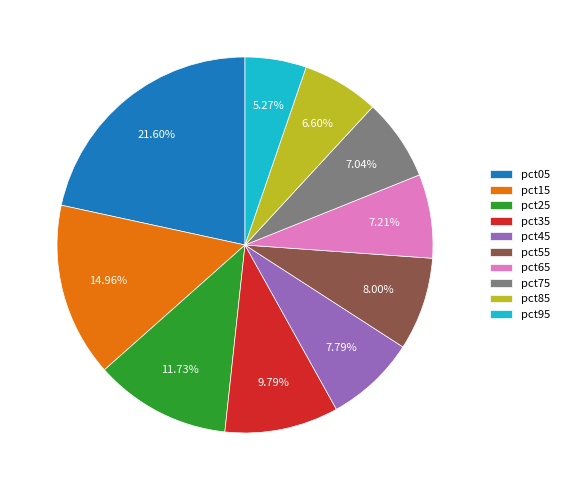

Is there a majority slice in this chart?

No